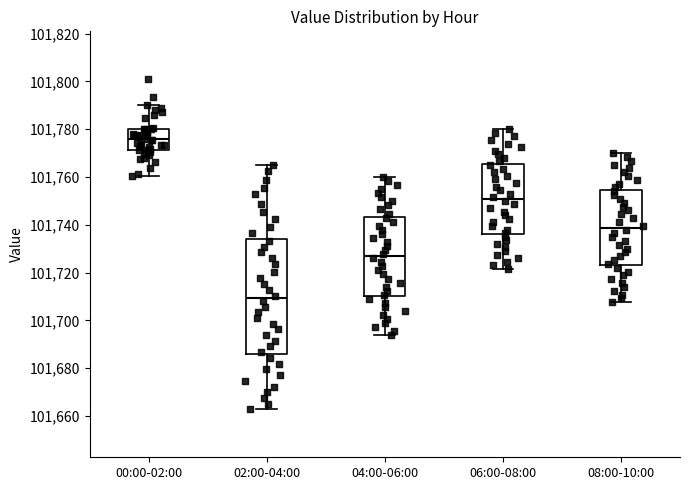

Which box has the lowest median line?

02:00-04:00